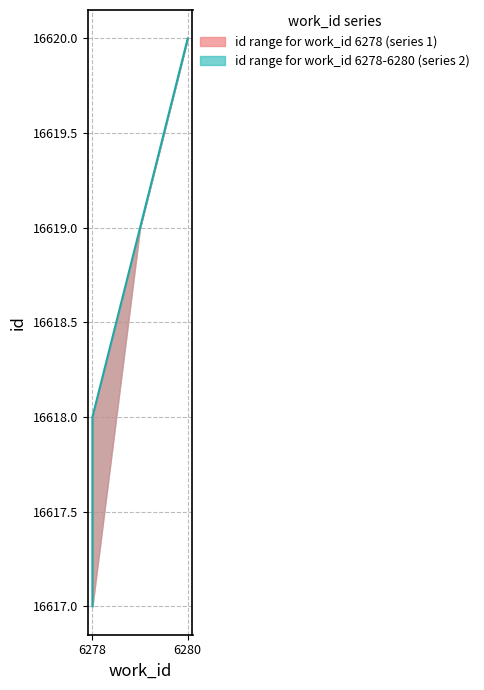

What is the difference between the second highest and minimum values?

2